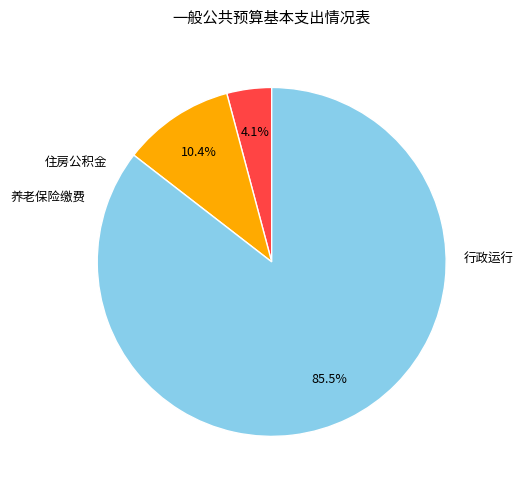

How many slices are in this pie chart?

3